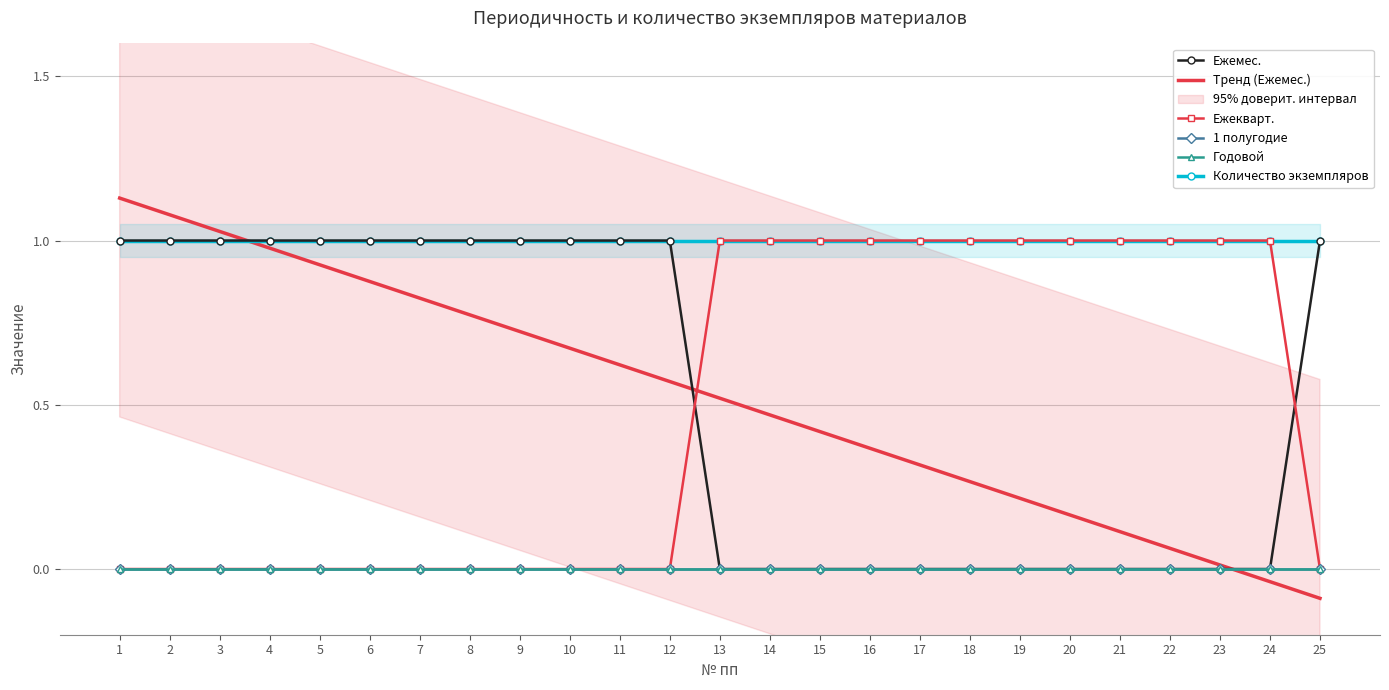

How many series are shown in this chart?

5